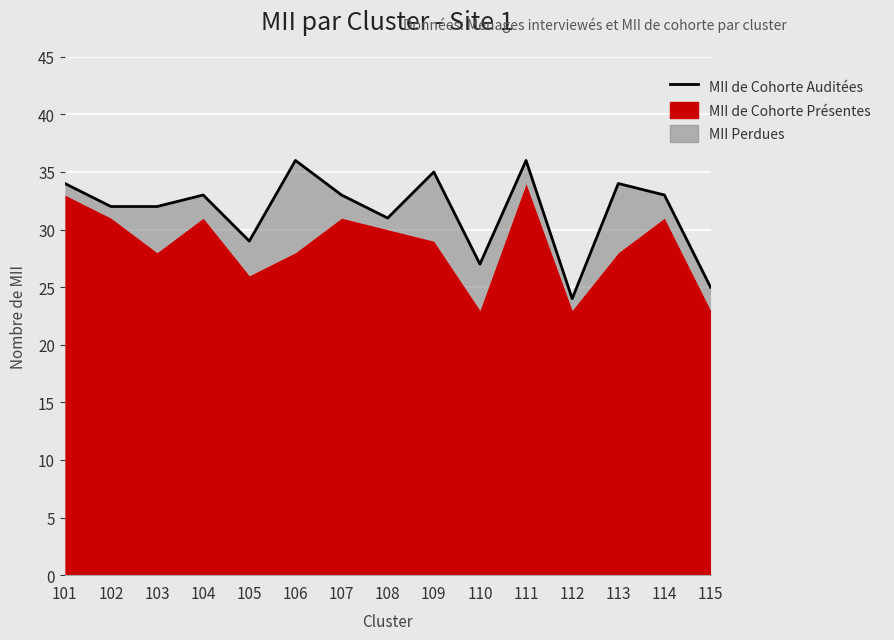

The chart shows a value of 34 at 113. True or false?

True